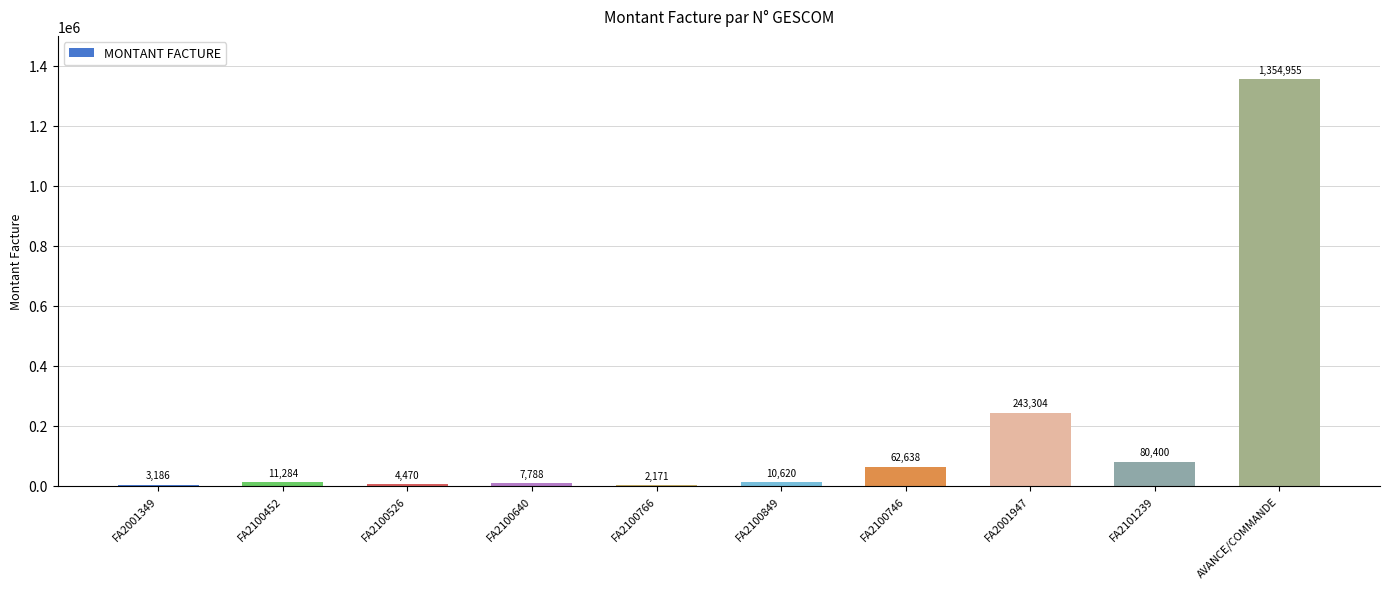

What is the sum of the values at AVANCE/COMMANDE and FA2100849?

1365575